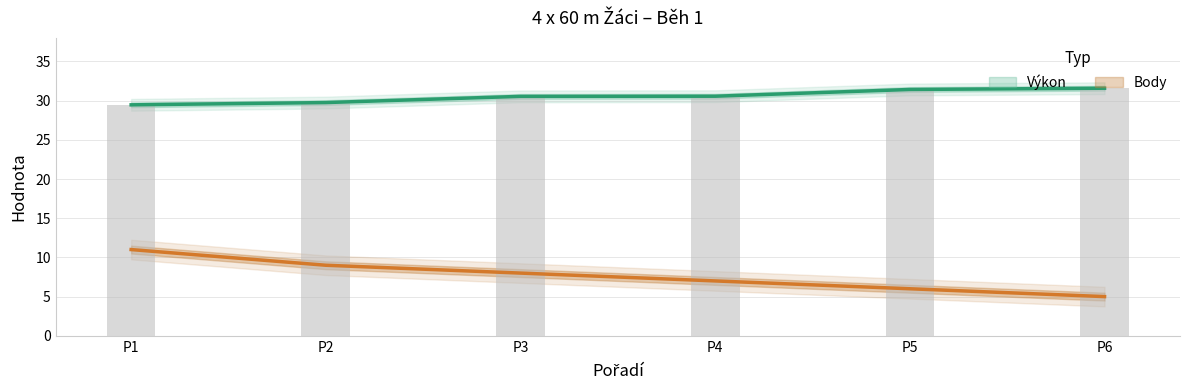

Rank the categories by Body value from lowest to highest.

P6, P5, P4, P3, P2, P1